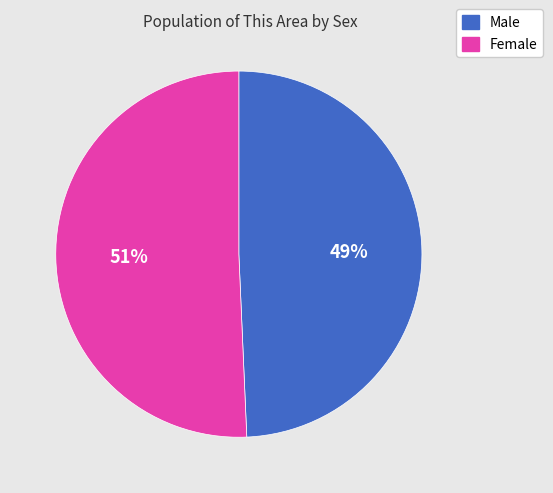

Between Female and Male, which is larger?

Female